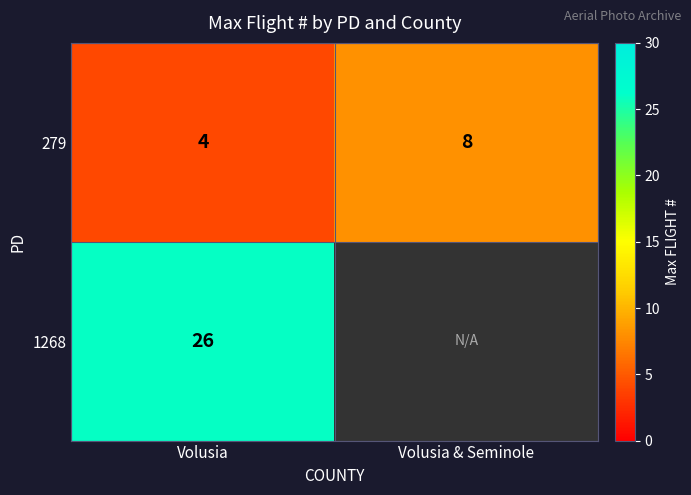

True or false: 1268 has a value of 37 at Volusia.

False